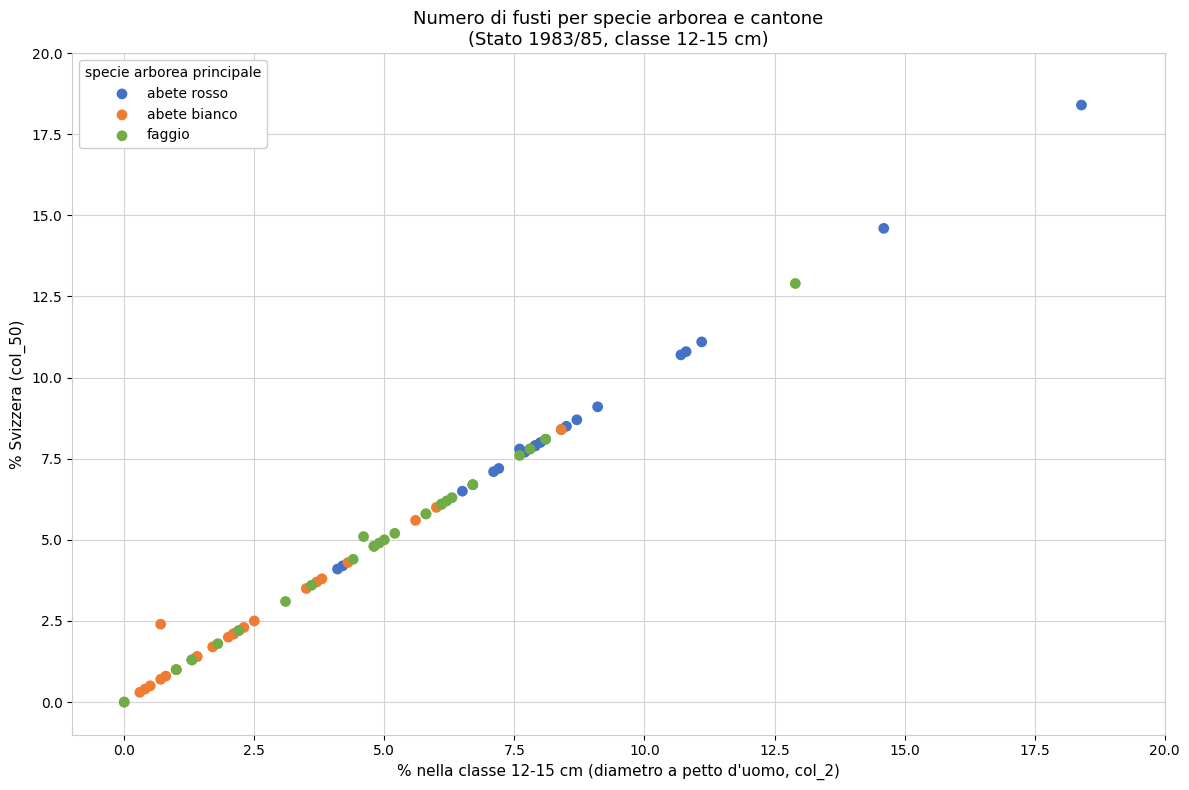

Which series contains the highest Y value?

abete rosso